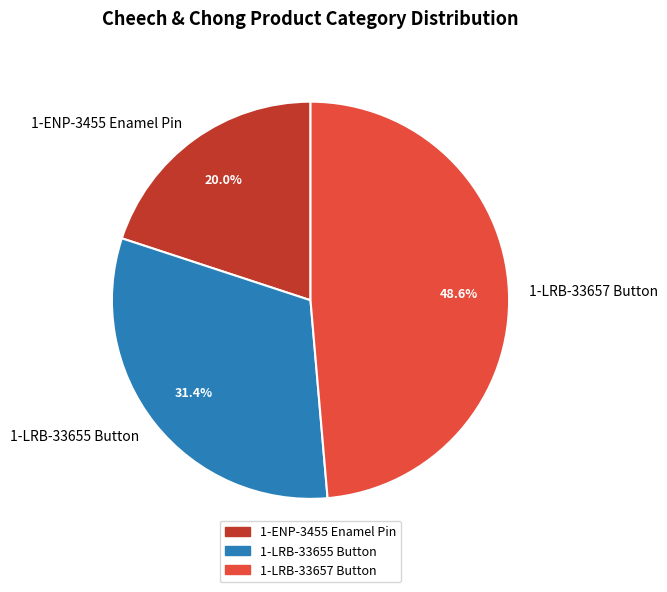

How many slices are in this pie chart?

3